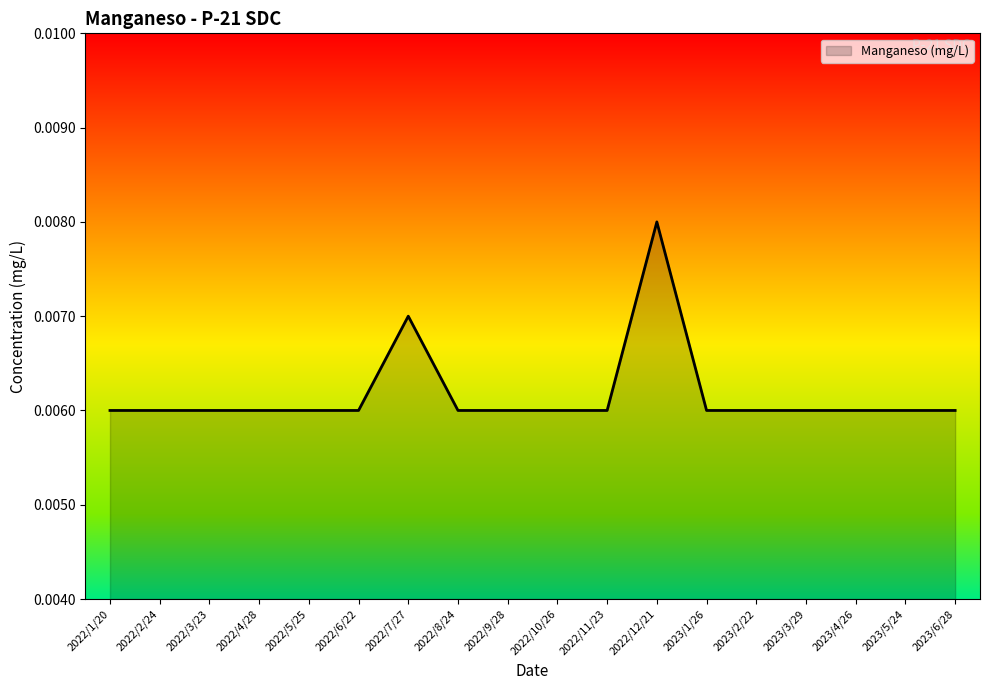

Which label corresponds to the largest value in the chart?

2022/12/21